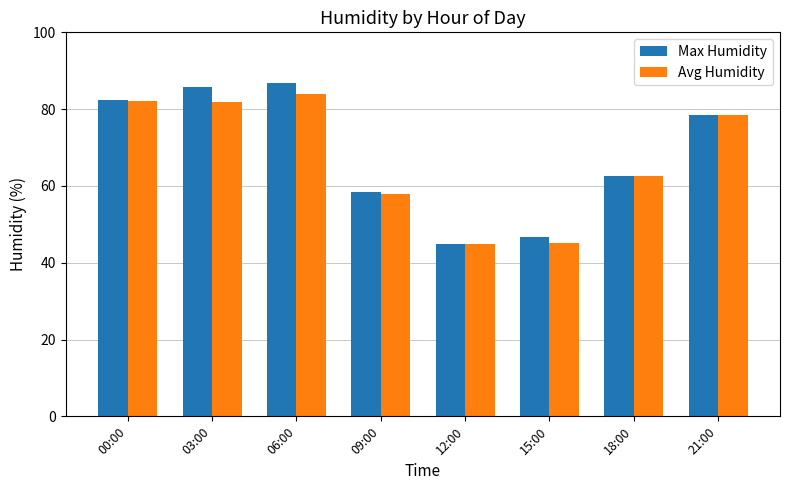

Is the value of Max Humidity at 15:00 greater than the value of Avg Humidity at 18:00?

No